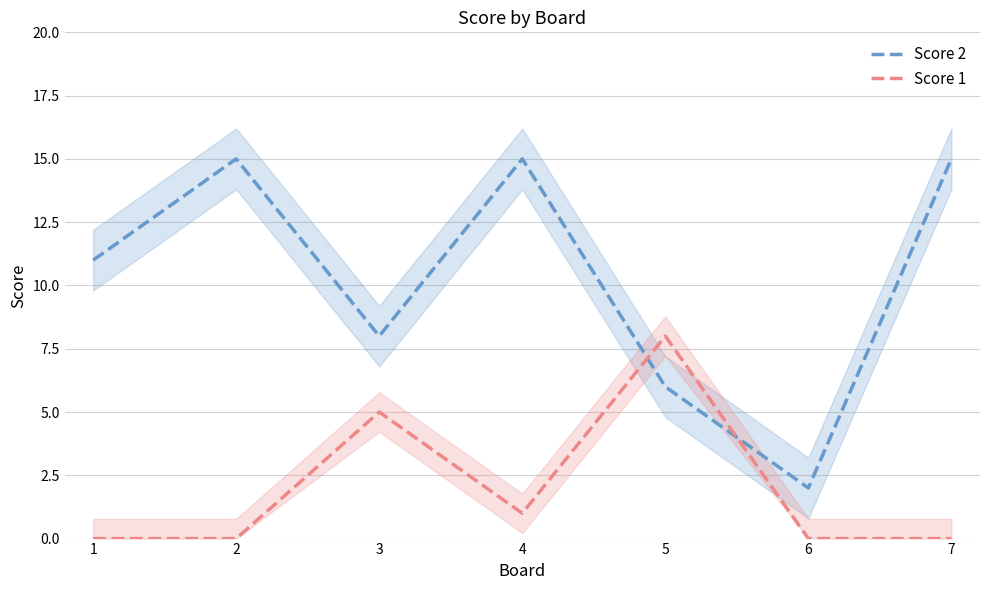

Reading left to right, what are all the values shown in this chart?

Score 2: 11	15	8	15	6	2	15
Score 1: 0	0	5	1	8	0	0